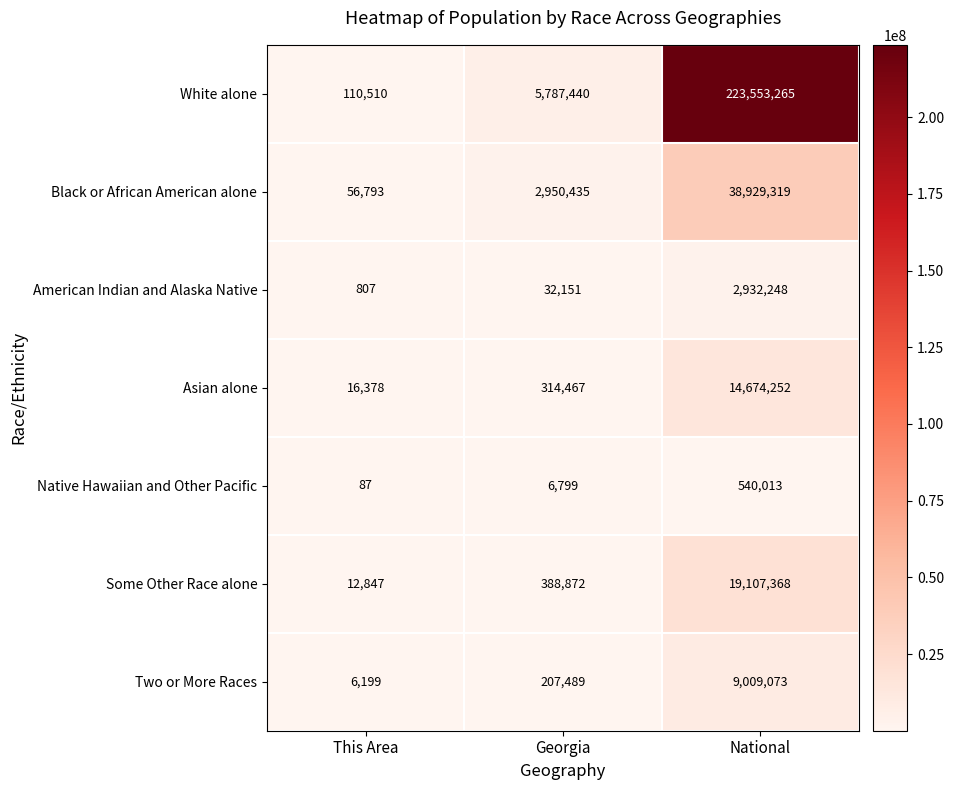

What is the difference between the highest and lowest values at This Area?

110423